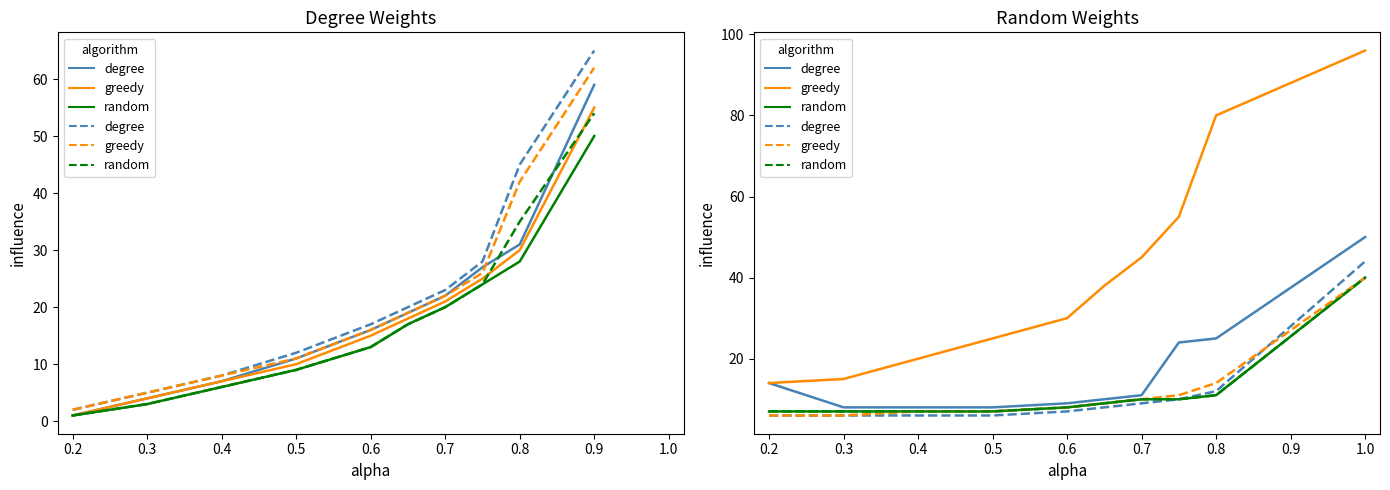

What is the greatest value displayed?

96